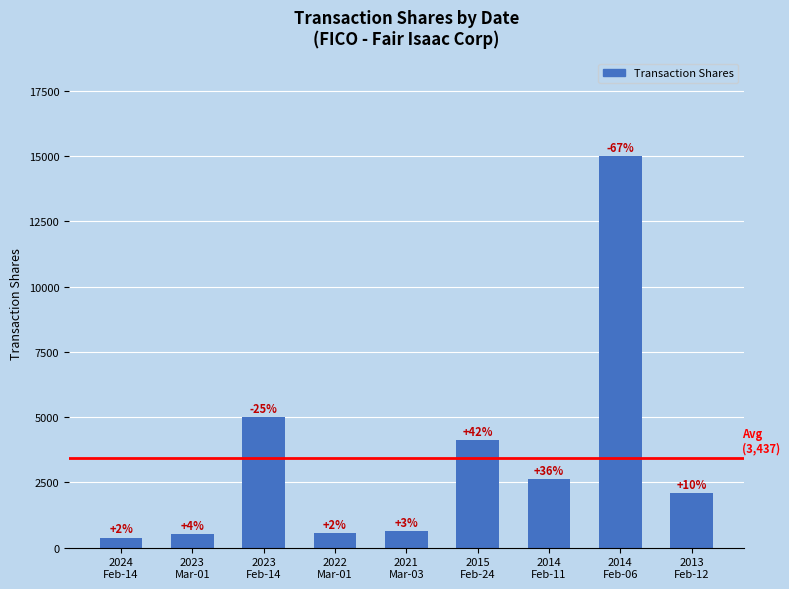

Where does the data first go above 2083?

2023
Feb-14